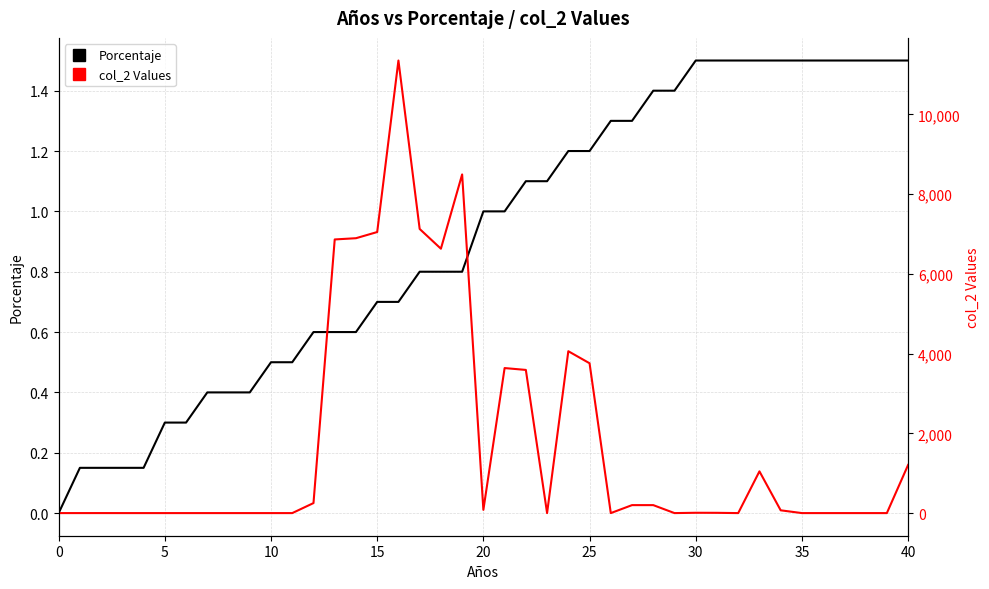

What is the difference between the maximum and minimum values in the Porcentaje series?

1.5